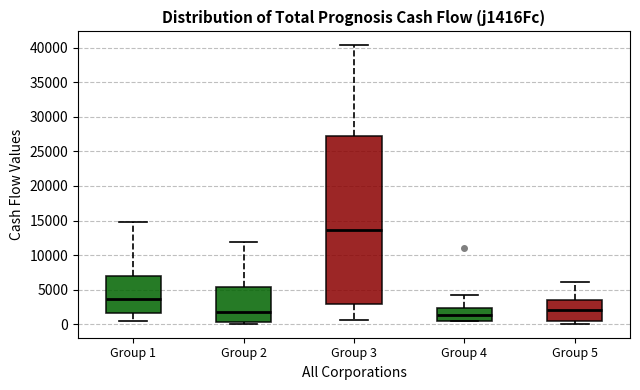

Comparing the boxes themselves (not the whiskers), which one is the tallest?

Group 3